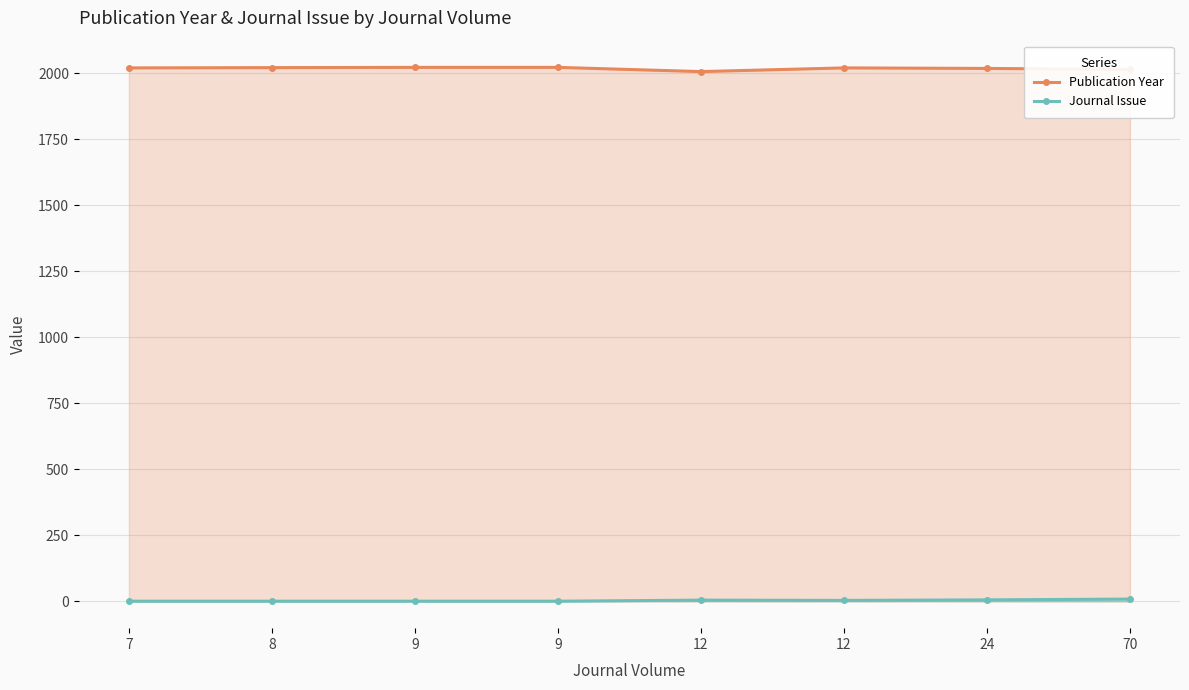

Reading left to right, list all the values displayed in this chart.

Publication Year: 2021	2022	2023	2023	2007	2021	2019	2015
Journal Issue: 1	1	1	1	5	4	6	9